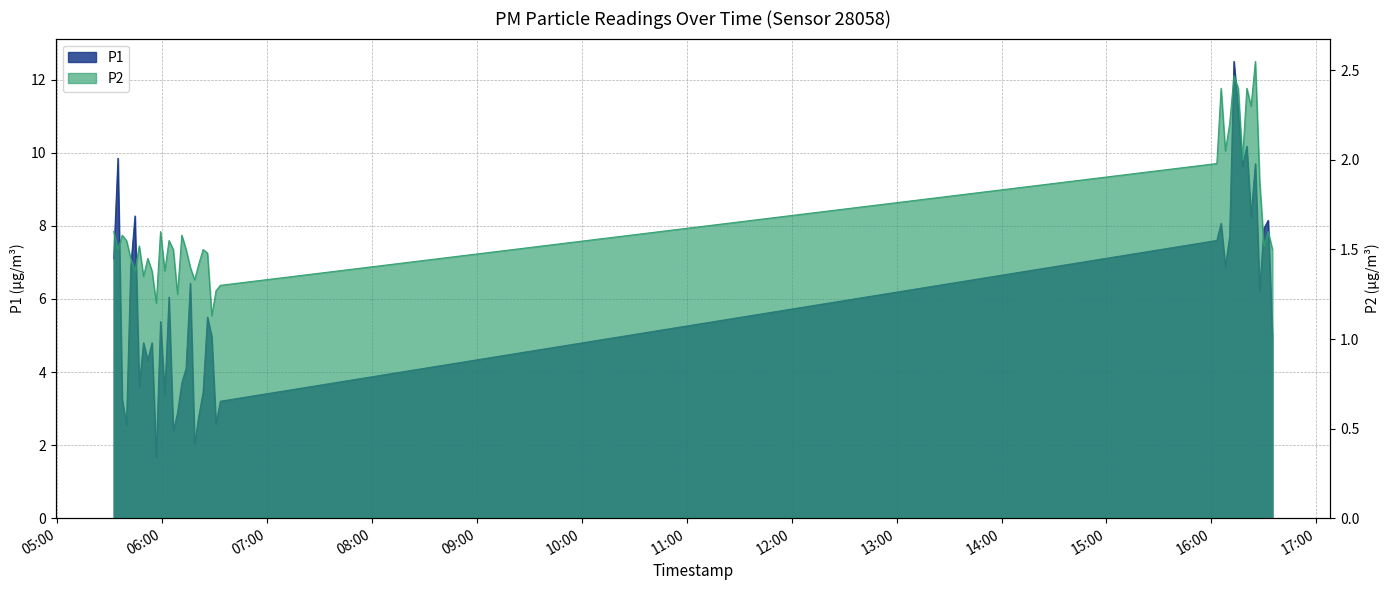

Reading left to right, what are all the values shown in this chart?

P1: 7.1	9.8	3.2	2.5	6.8	8.3	3.6	4.8	4.3	4.8	1.7	5.4	3.4	6.0	2.4	2.9	3.7	4.1	6.4	2.0	2.8	3.5	5.5	5.0	2.6	3.2	7.6	8.1	6.9	7.7	12.5	11.2	9.6	10.2	8.2	9.7	6.2	7.9	8.2	5.0
P2: 1.6	1.5	1.6	1.6	1.4	1.4	1.5	1.4	1.4	1.4	1.2	1.6	1.4	1.6	1.5	1.2	1.6	1.5	1.4	1.3	1.4	1.5	1.5	1.1	1.3	1.3	2.0	2.4	2.0	2.2	2.5	2.4	2.0	2.4	2.3	2.5	1.9	1.5	1.6	1.5